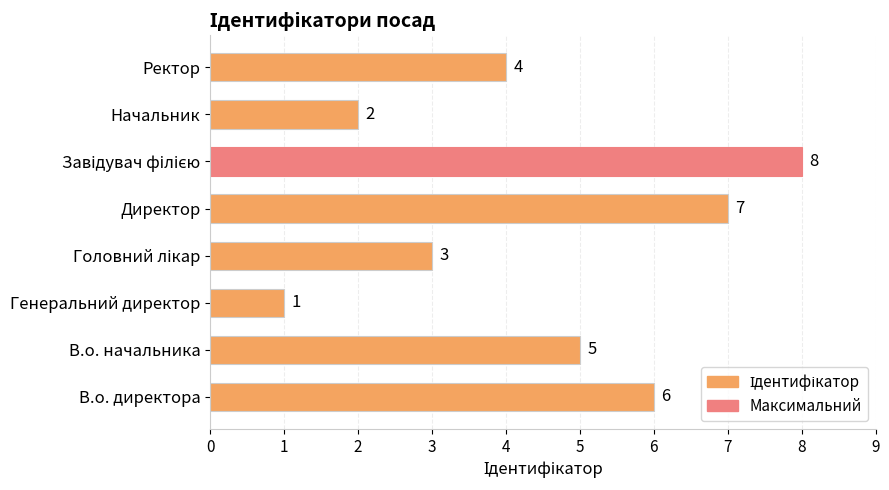

Where is the data nearest to the value 4?

Ректор